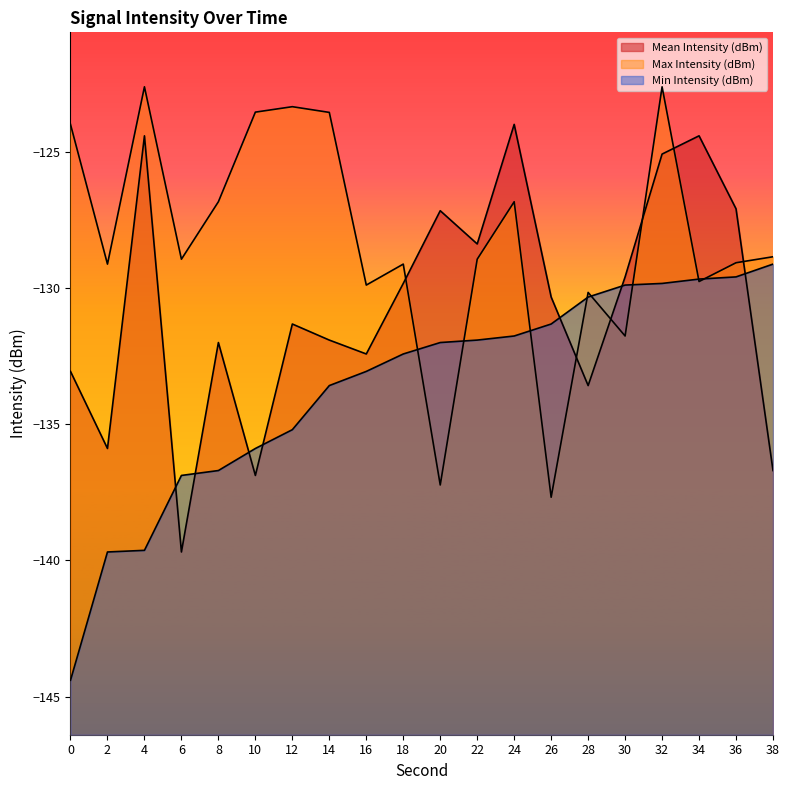

What is the smallest value displayed?

-144.4